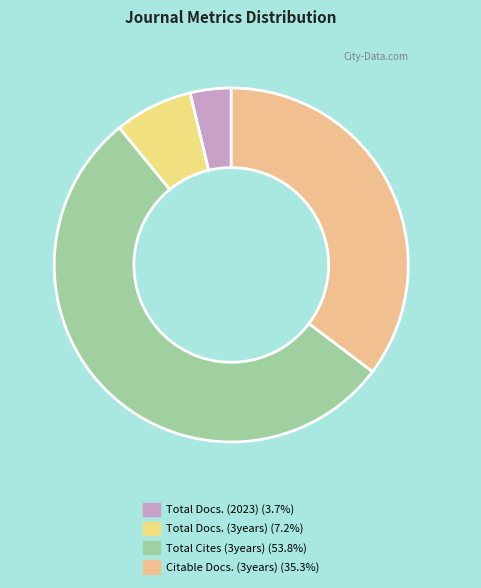

Which slice is the smallest?

Total Docs. (2023)